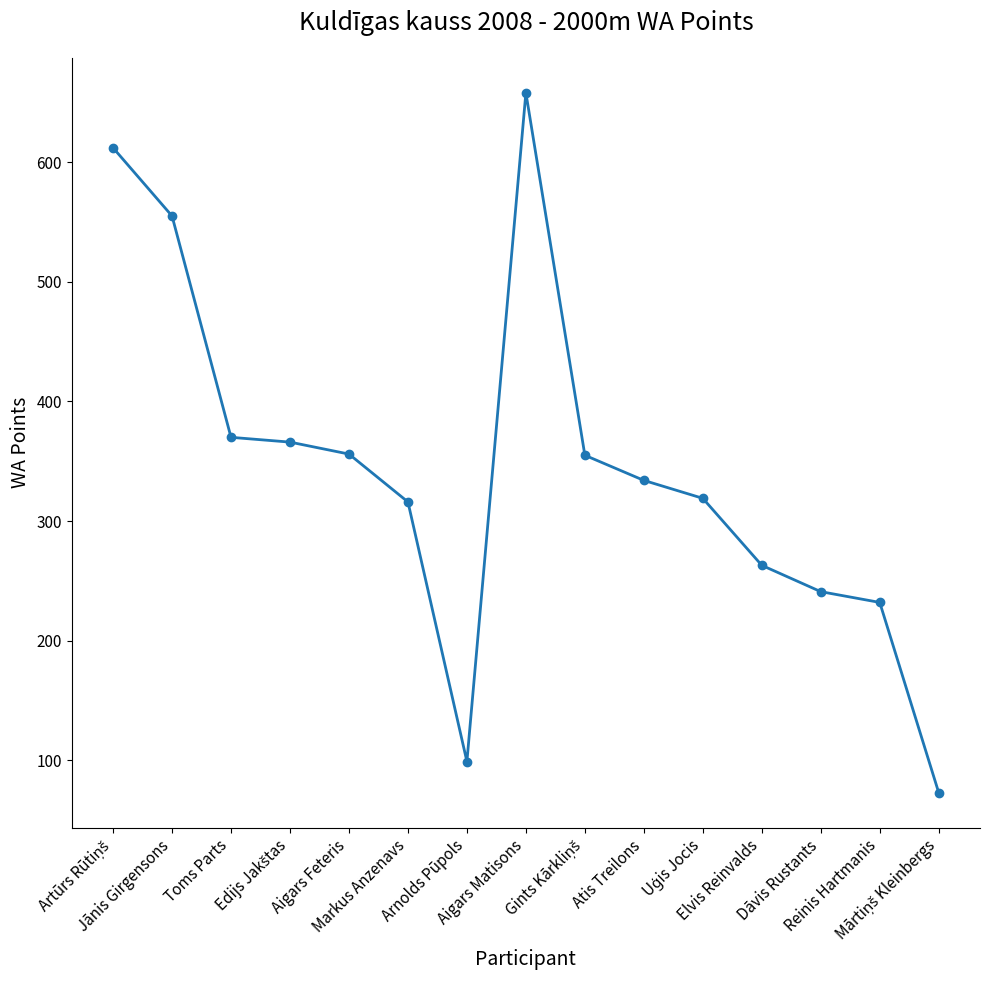

What is the difference between the maximum and minimum values?

585